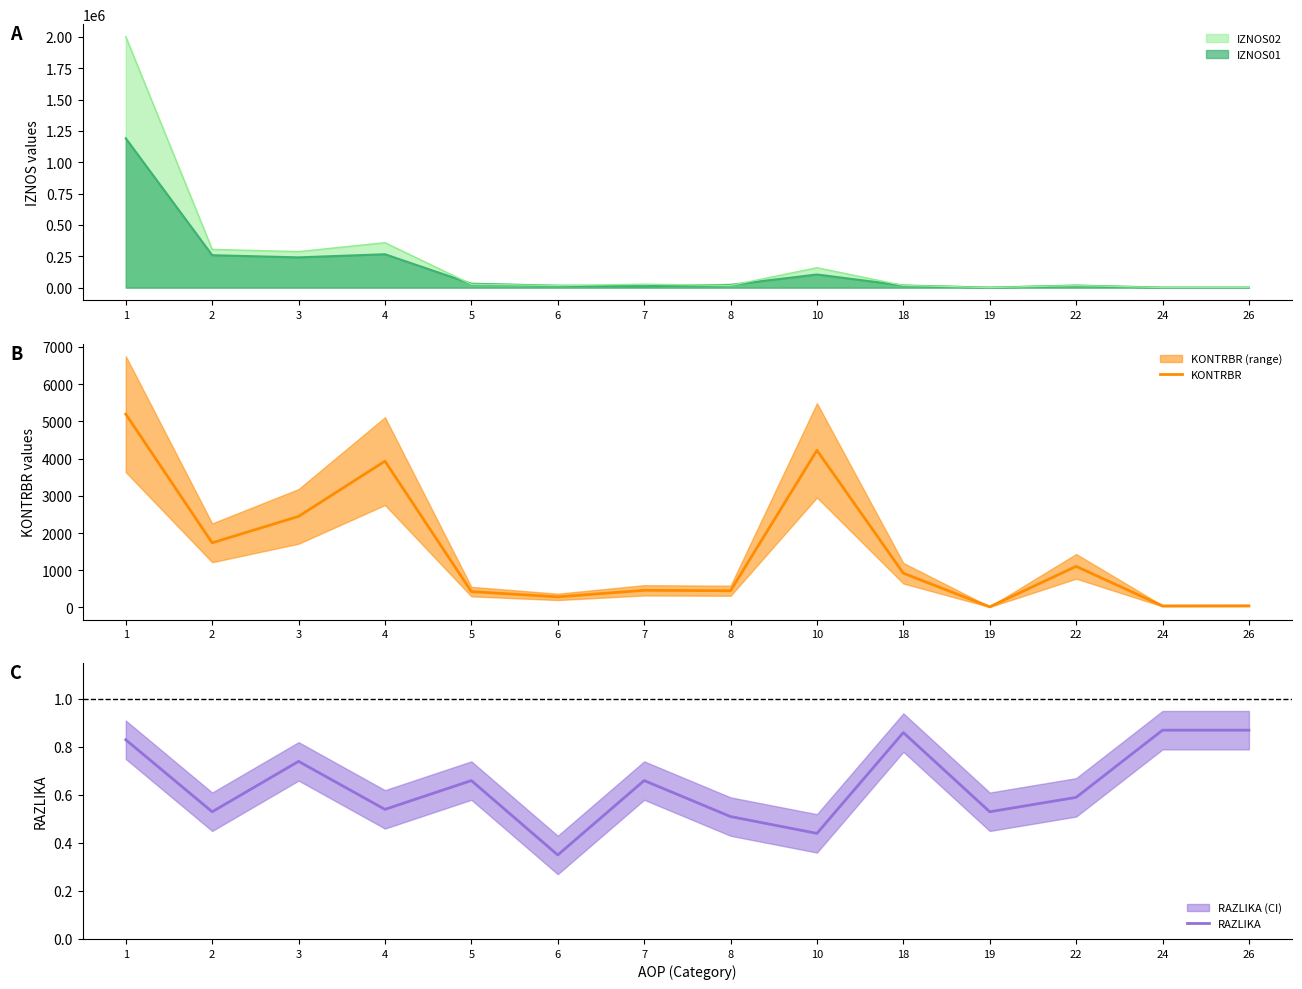

Rank the categories by KONTRBR value from lowest to highest.

19, 24, 26, 6, 5, 8, 7, 18, 22, 2, 3, 4, 10, 1